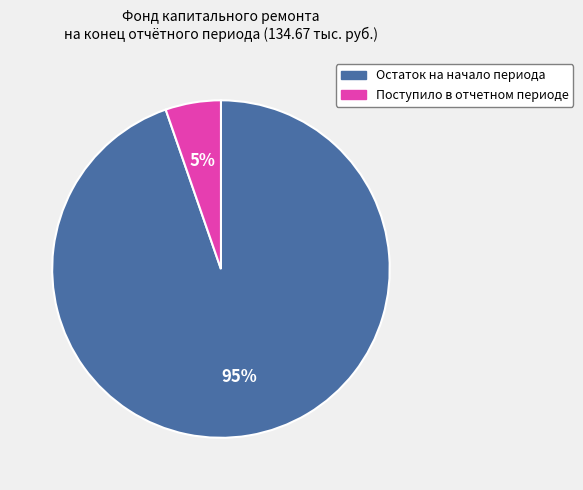

Is it true that Поступило в отчетном периоде is 5% of the pie?

True